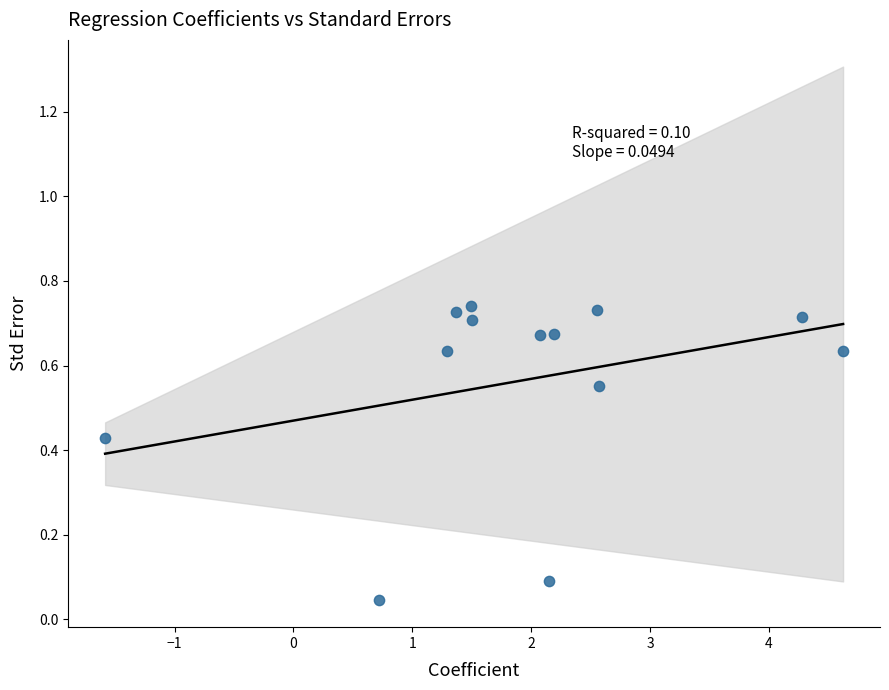

What is the range of X values (max minus min)?

6.2